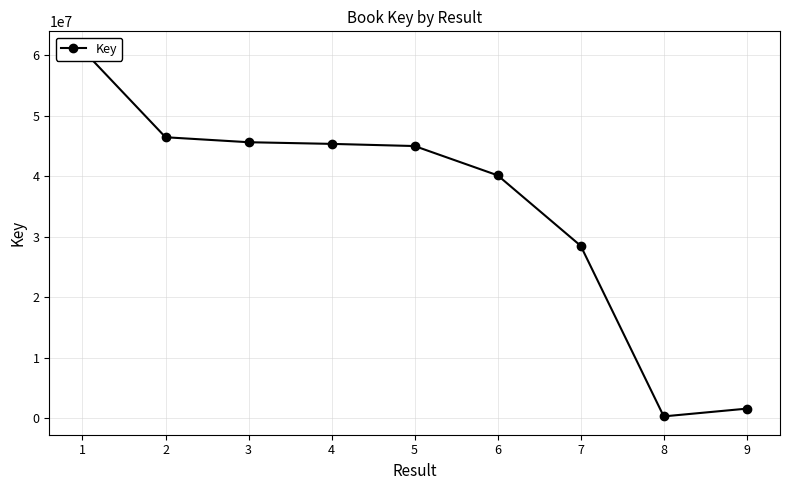

What is the sum of the values at 4 and 1?

106333506